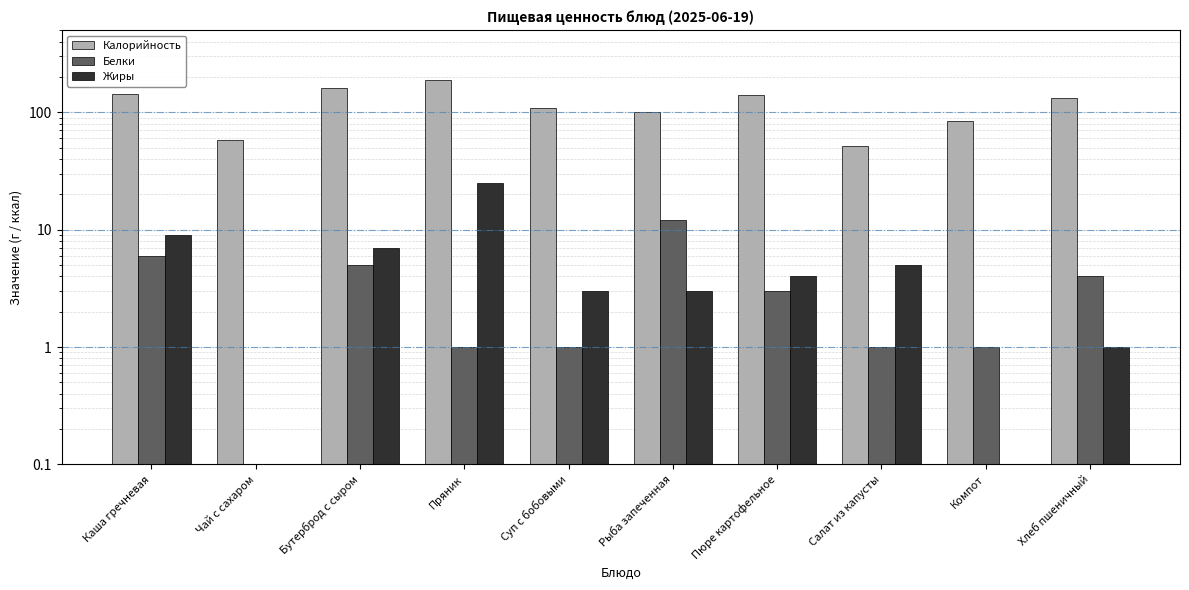

Reading right to left, extract all data points from this chart.

Калорийность: Хлеб пшеничный=133	Компот=84	Салат из капусты=52	Пюре картофельное=140	Рыба запеченная=100	Суп с бобовыми=108	Пряник=187	Бутерброд с сыром=160	Чай с сахаром=58	Каша гречневая=144
Белки: Хлеб пшеничный=4	Компот=1	Салат из капусты=1	Пюре картофельное=3	Рыба запеченная=12	Суп с бобовыми=1	Пряник=1	Бутерброд с сыром=5	Чай с сахаром=0	Каша гречневая=6
Жиры: Хлеб пшеничный=1	Компот=0	Салат из капусты=5	Пюре картофельное=4	Рыба запеченная=3	Суп с бобовыми=3	Пряник=25	Бутерброд с сыром=7	Чай с сахаром=0	Каша гречневая=9